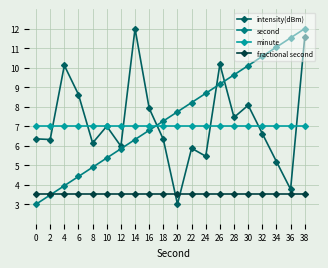

After their last crossing, which series has the higher values: minute or second?

second